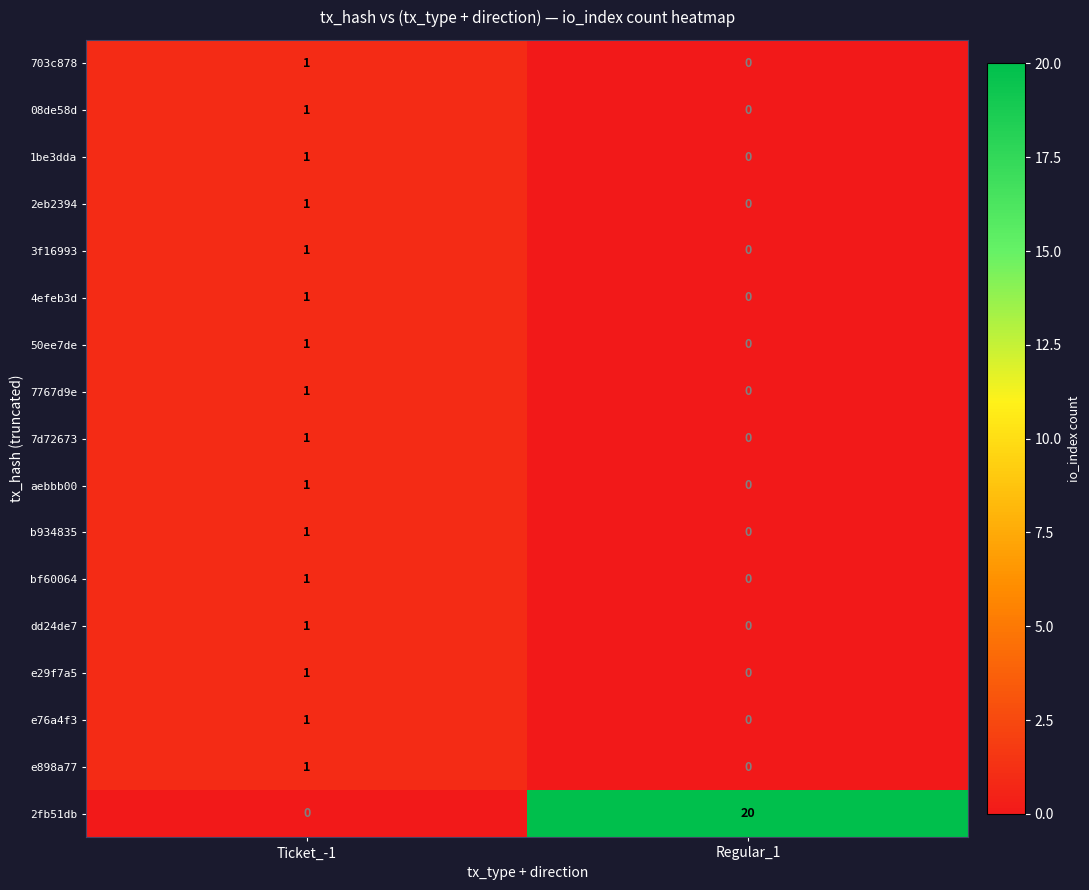

At which label does 08de58d reach its peak?

Ticket_-1